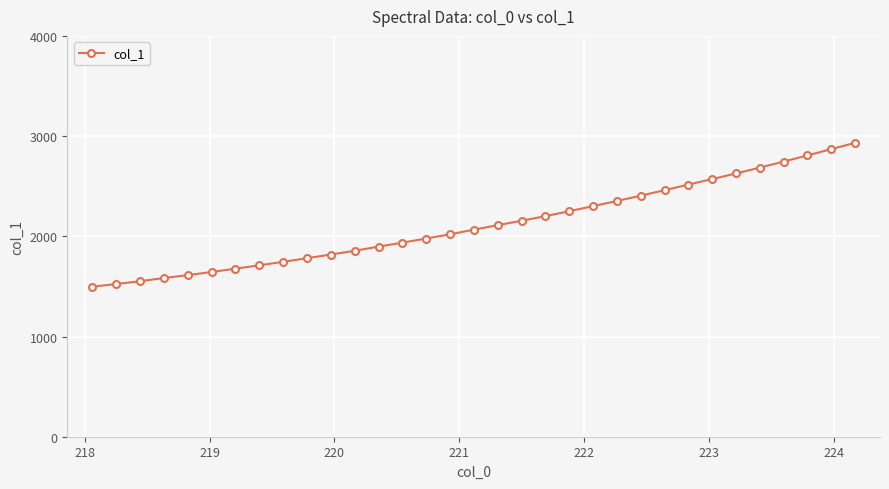

What is the value of the 11th point from the left?

1818.2